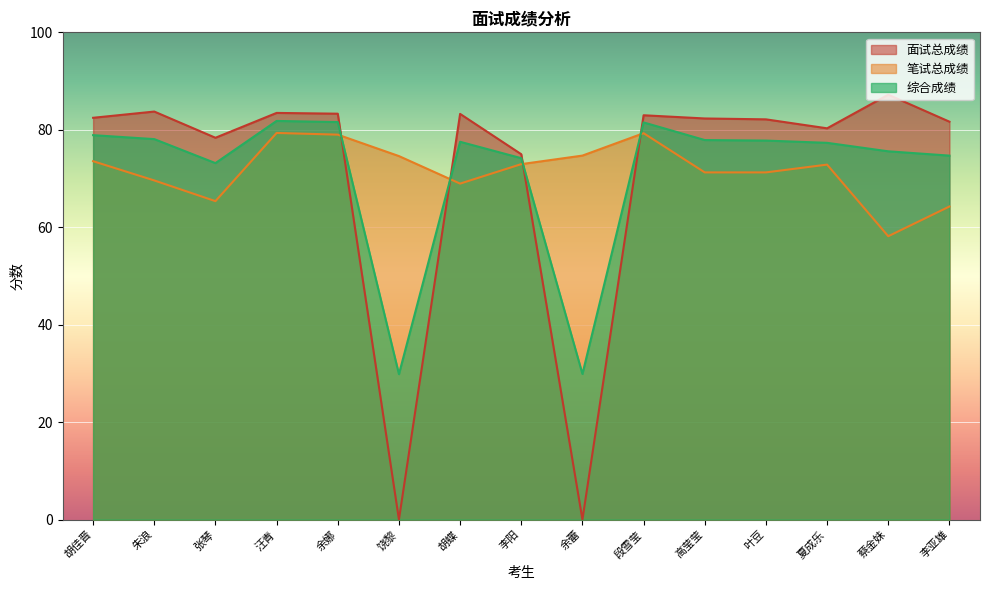

What is the sum of all 笔试总成绩 values?

1075.1